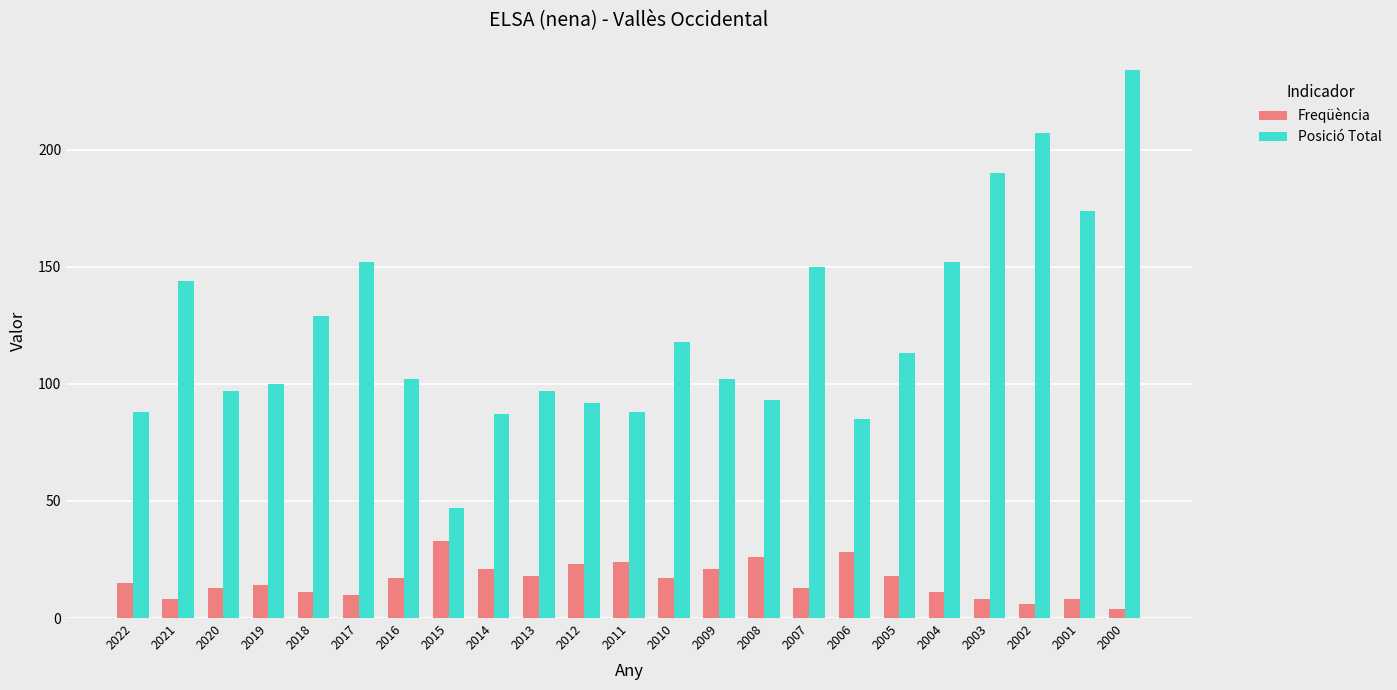

How many data points does each series have?

23